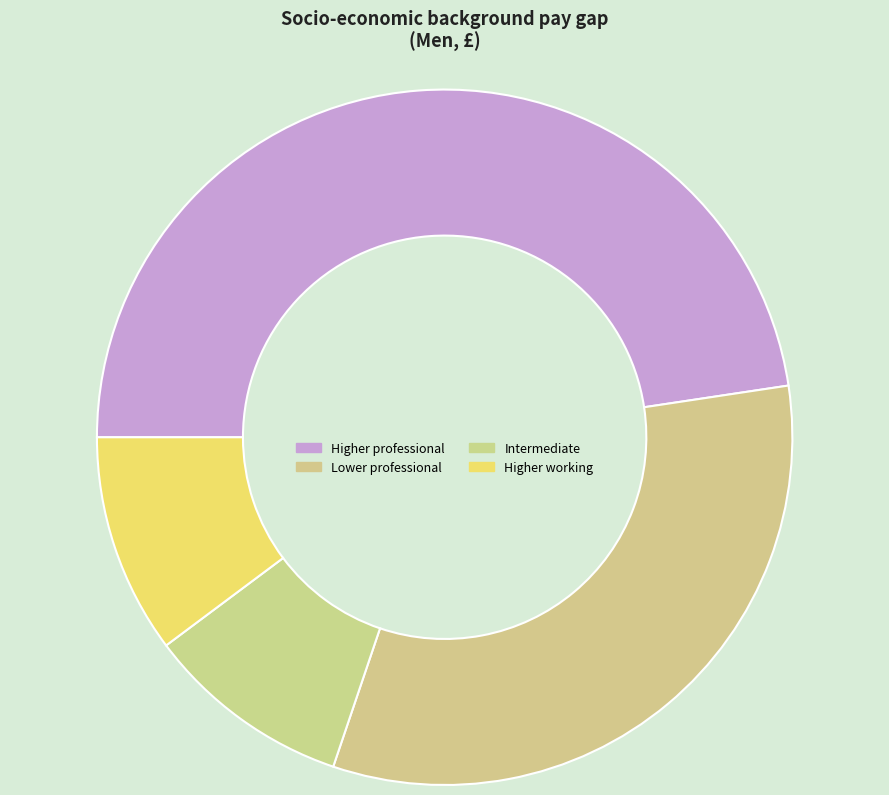

How many slices are in this pie chart?

4